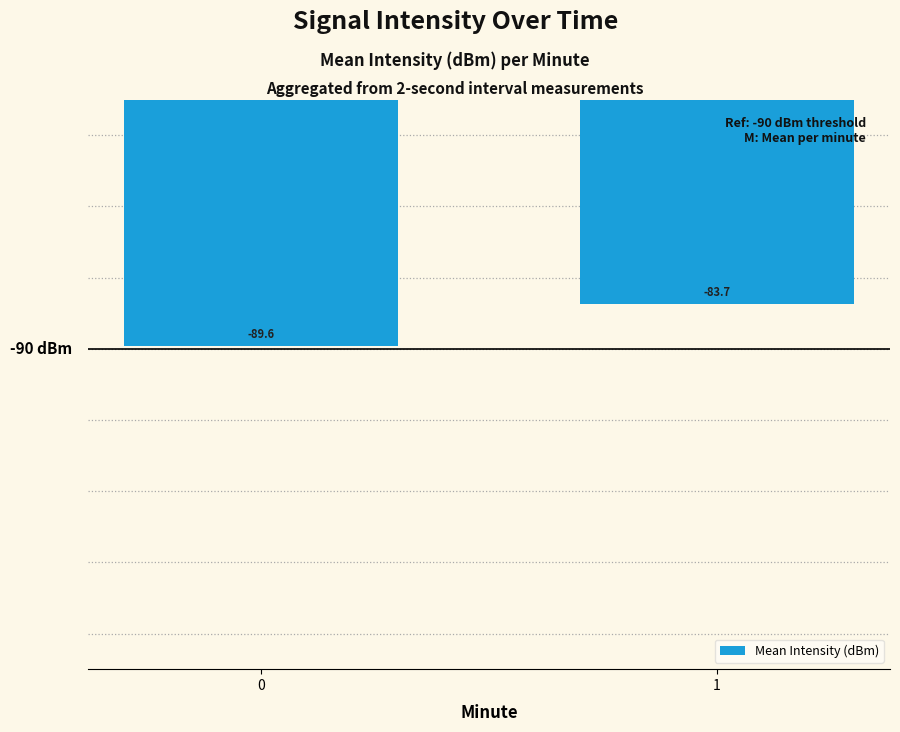

Where is the data nearest to the value -86?

1